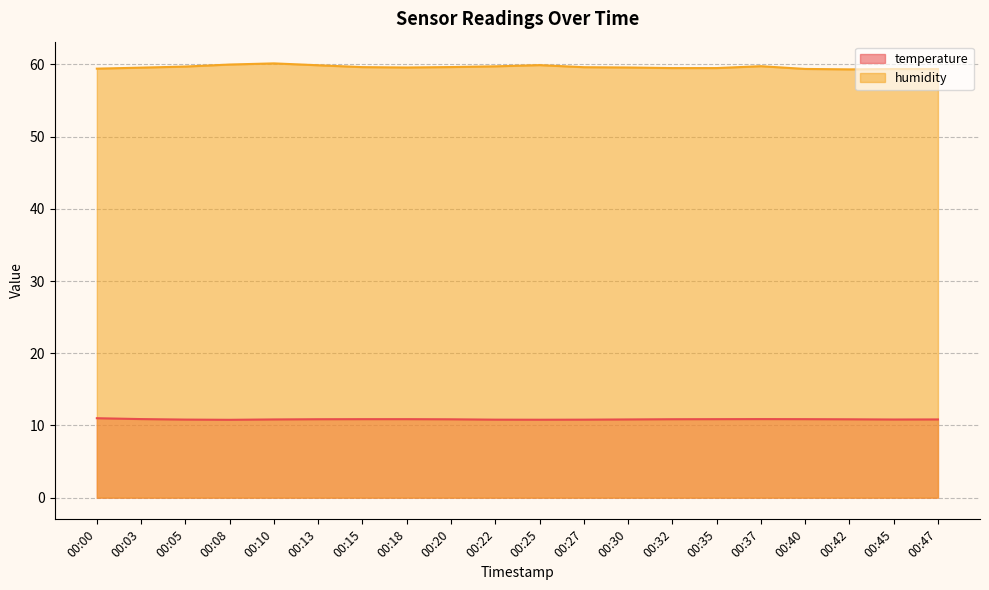

True or false: humidity has more than 1 interior local peaks.

True